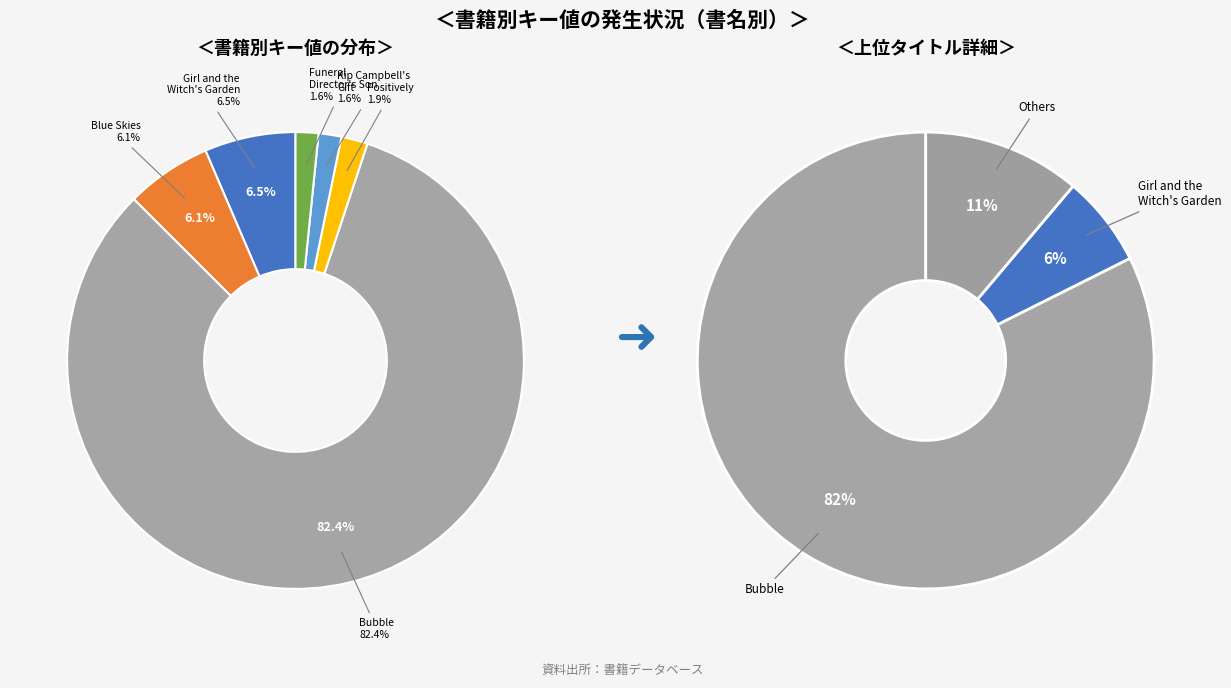

What is the total percentage of Bubble and Positively?

84.3%